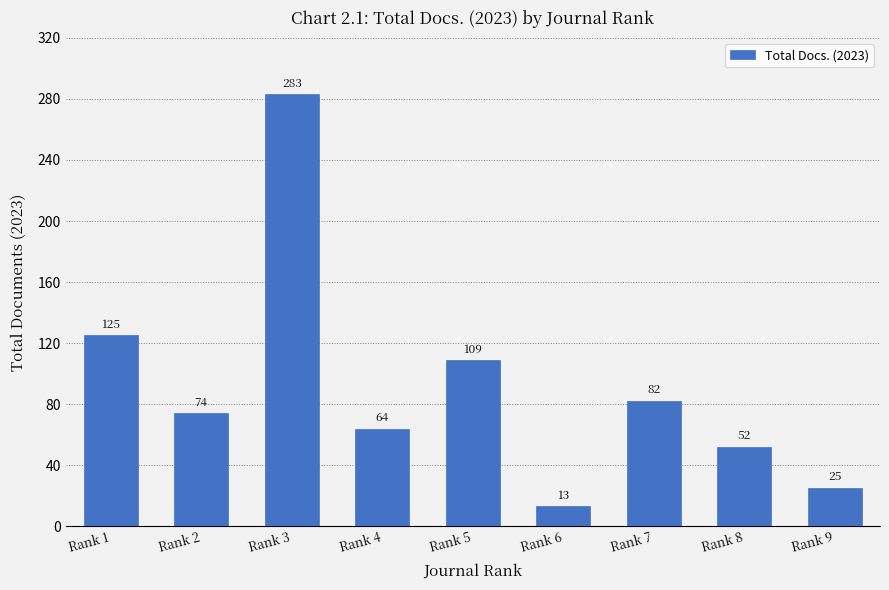

What is the change in value from Rank 3 to Rank 8?

-231